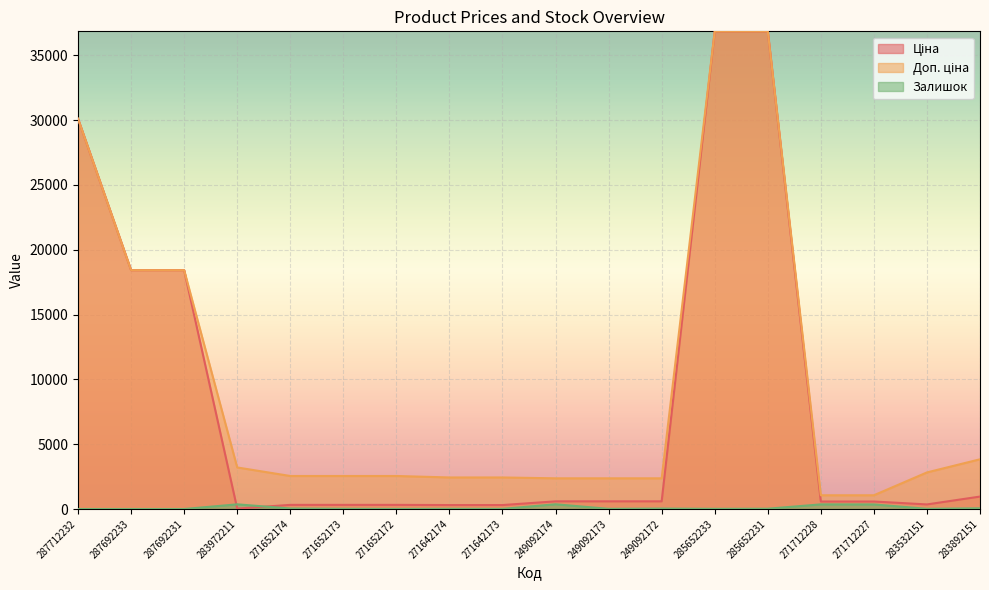

At which category is the sum across all series the highest?

285652231